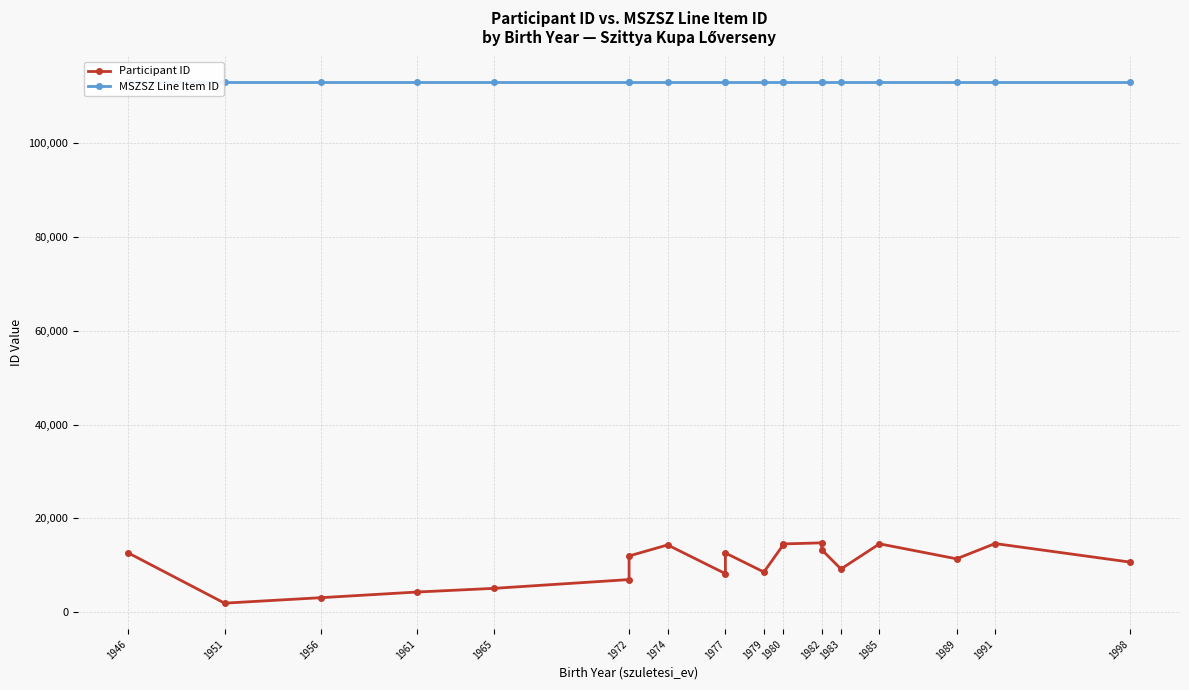

Does the chart have visible grid lines?

Yes